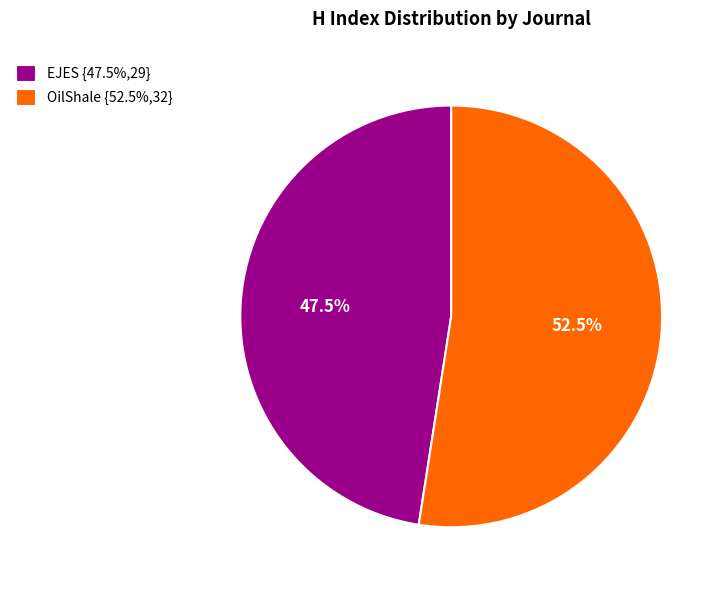

How many segments does this pie chart have?

2